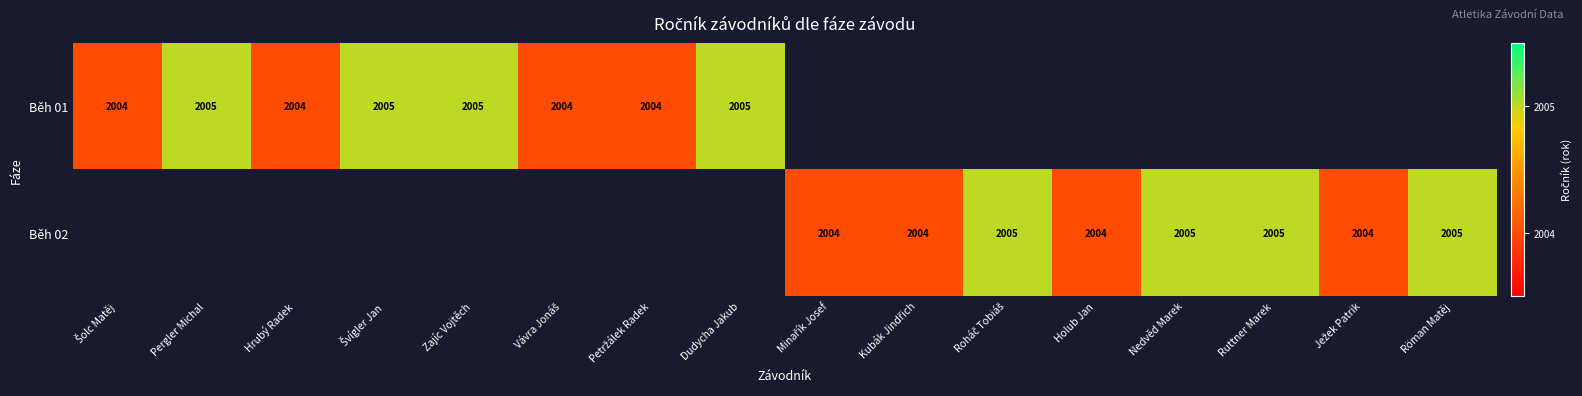

Is it true that Běh 01 equals 783 at Pergler Michal?

False